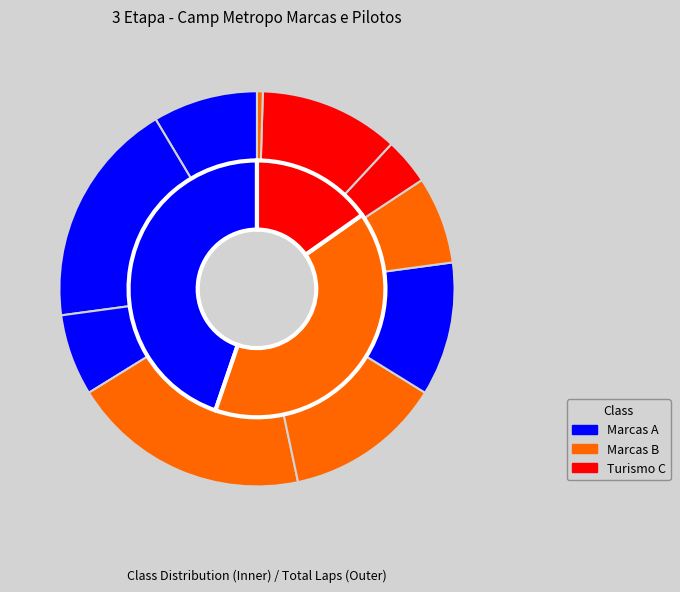

To the nearest percent, what percentage of the pie is Guto Baldo?

13%